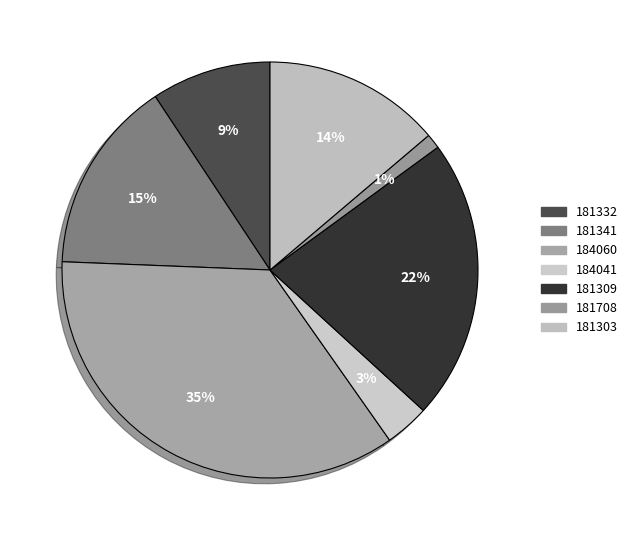

Combined, do 181332 and 181303 account for over 50%?

No